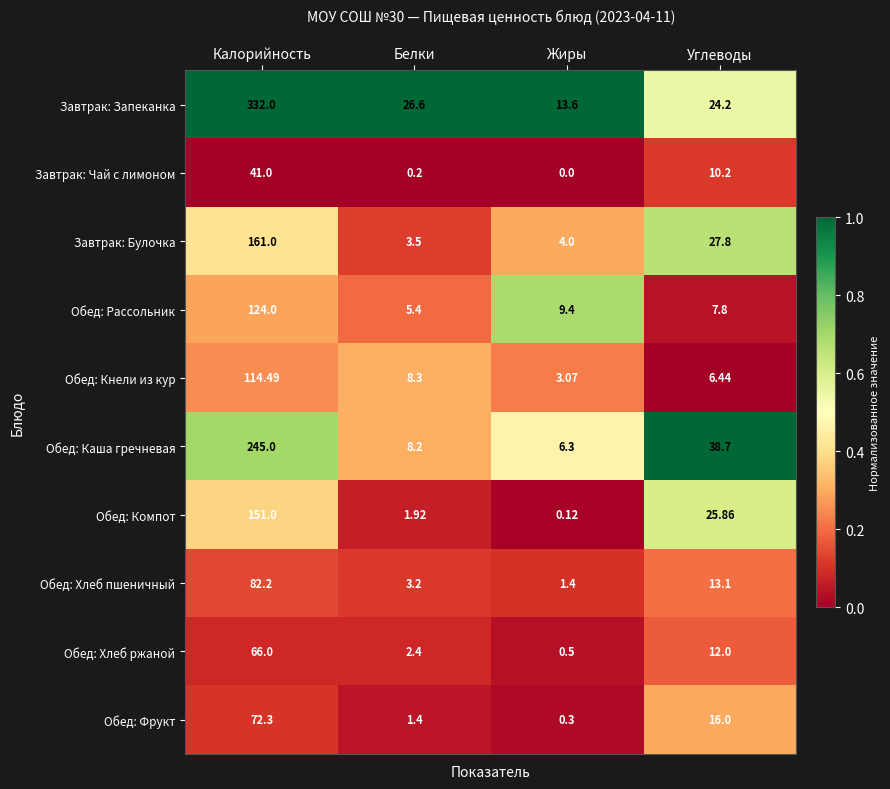

Which category has the lowest value in the Обед: Хлеб ржаной series?

Жиры